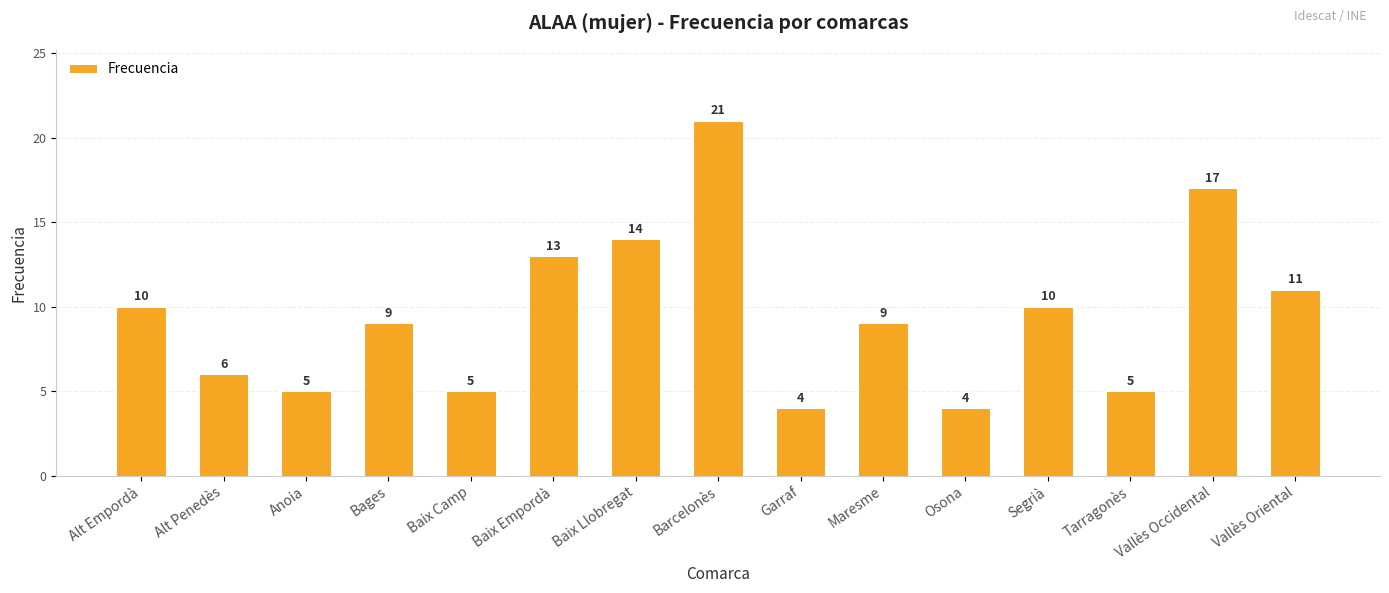

What is the approximate value at Bages, to the nearest 5?

10